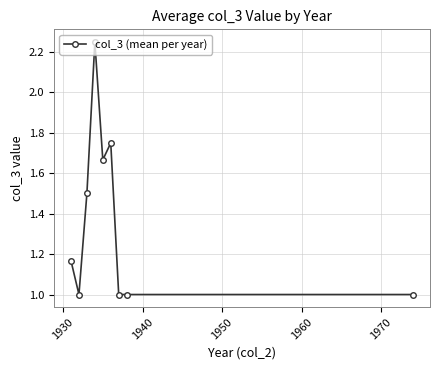

What is the minimum value shown in the chart?

1.0